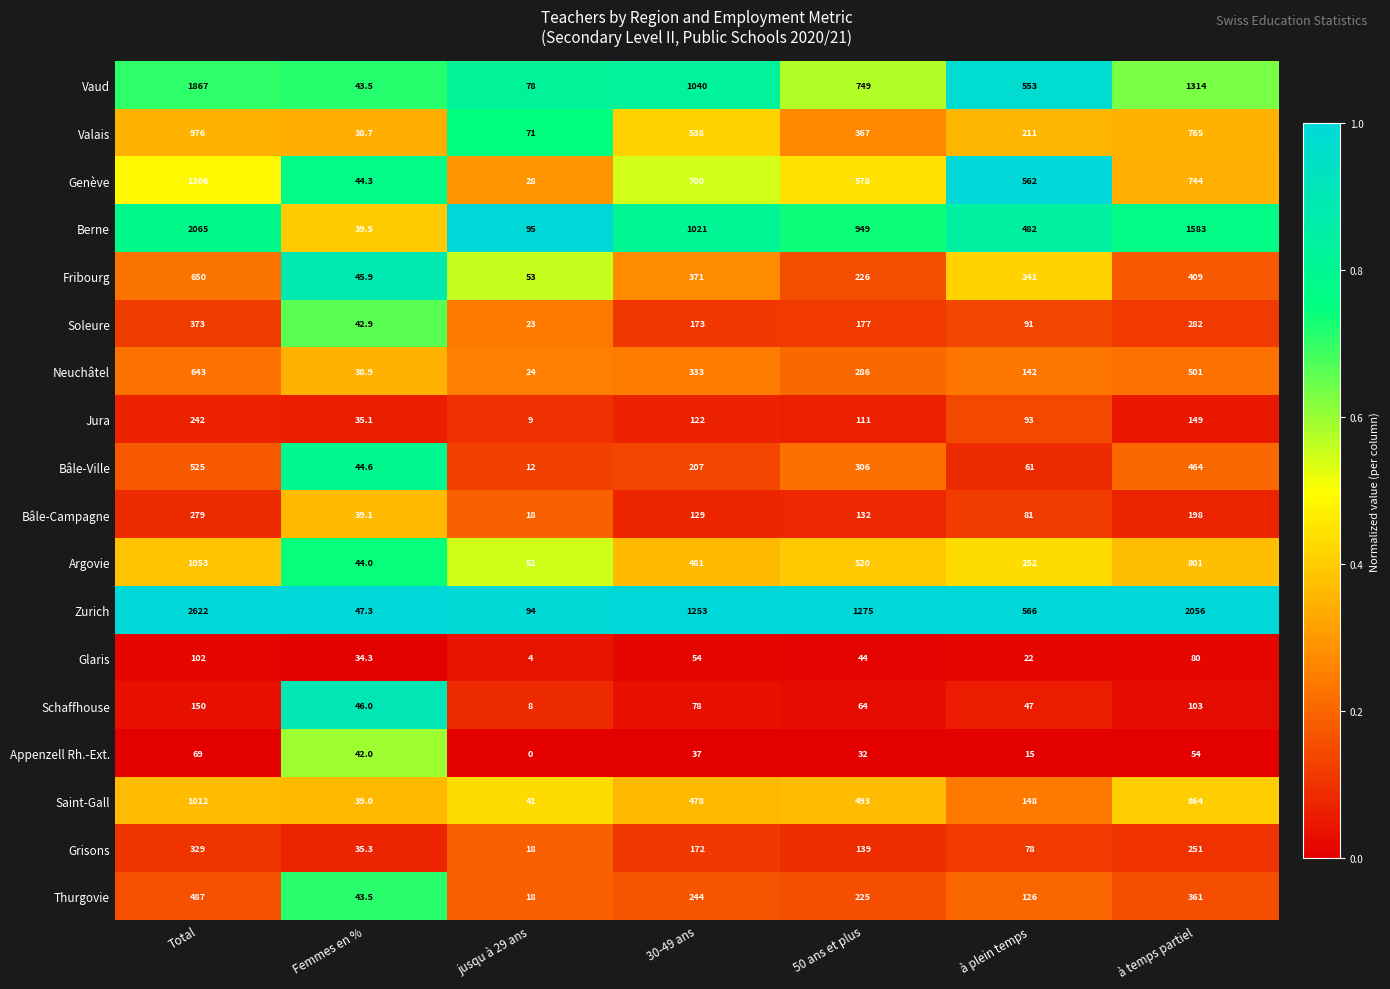

Which series has the largest range (max minus min)?

Zurich